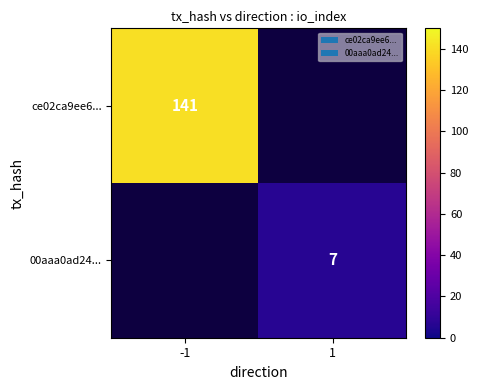

True or false: ce02ca9ee6... has a value of 86 at -1.

False